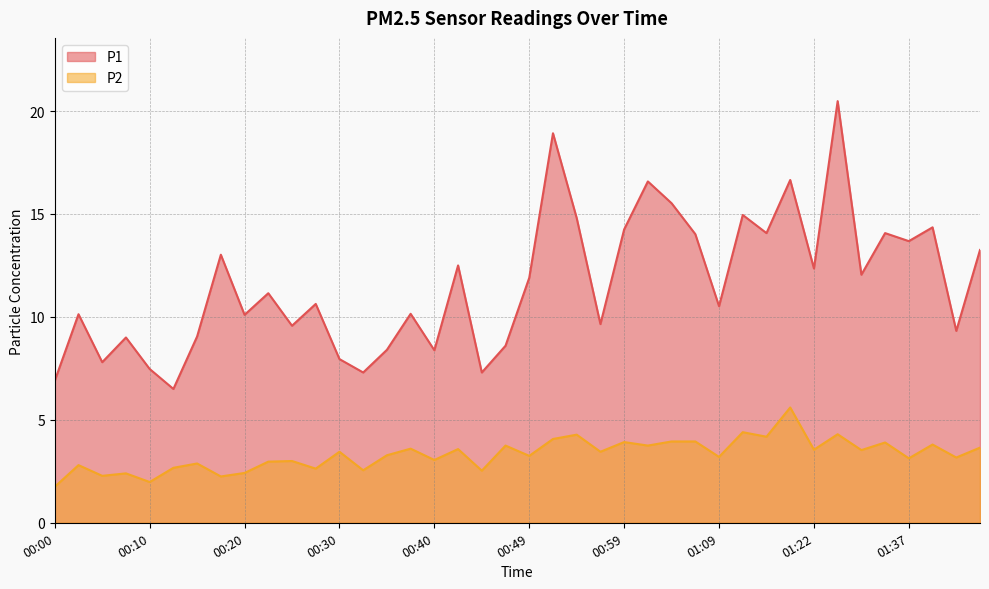

The P1 series shows 7.8 at 00:05. True or false?

True